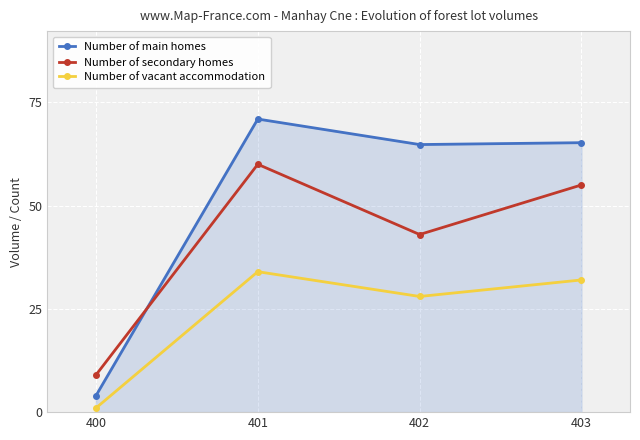

What is the spread (max minus min) of values at 402?

36.8